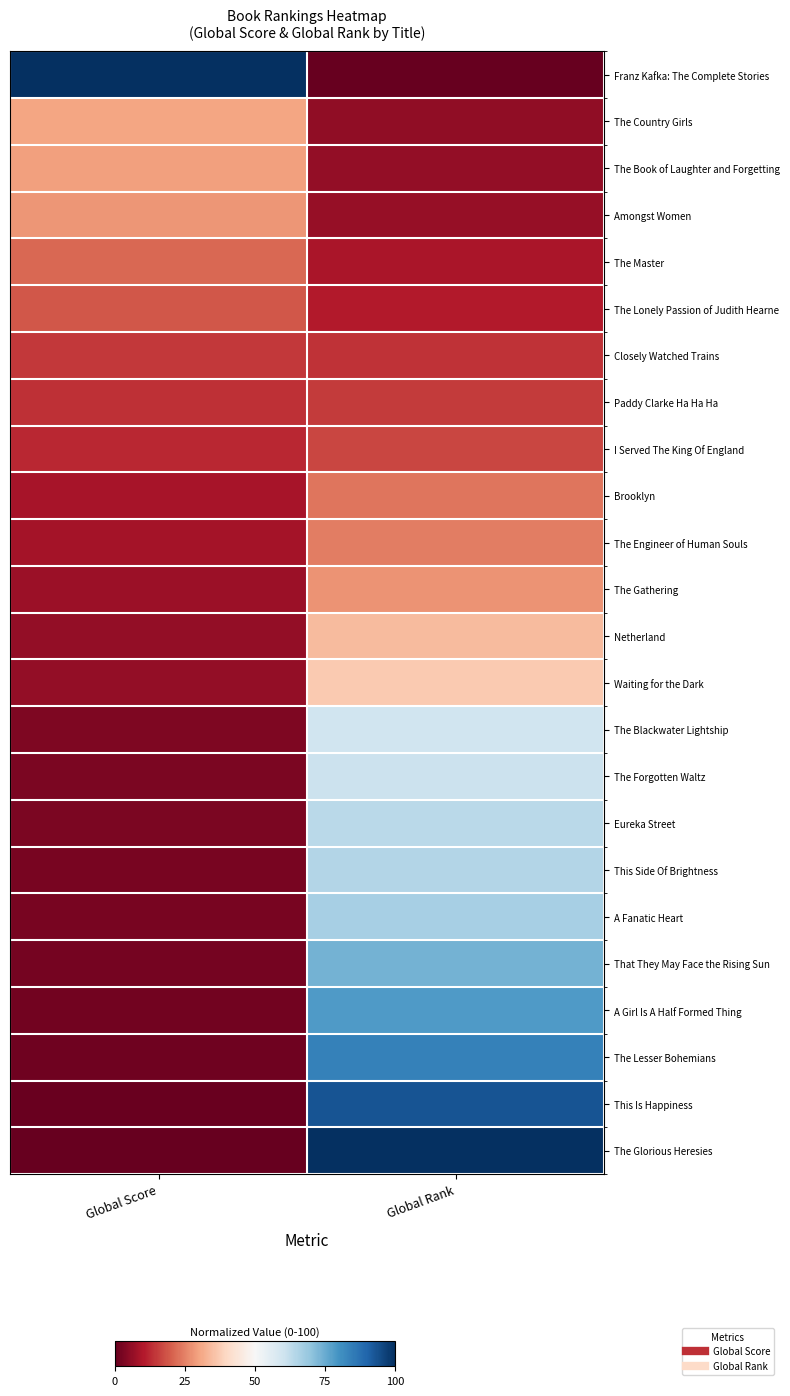

Which category has the highest value across all series?

Global Score